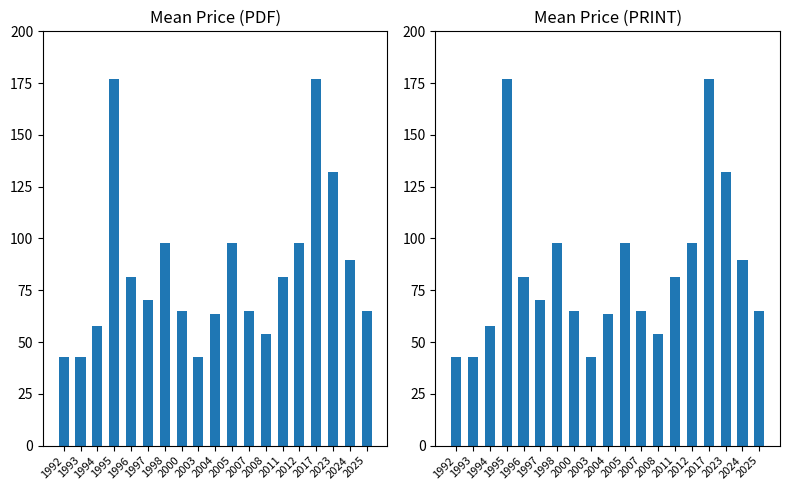

What is the average value of the Avg Price (PDF) series?

84.3